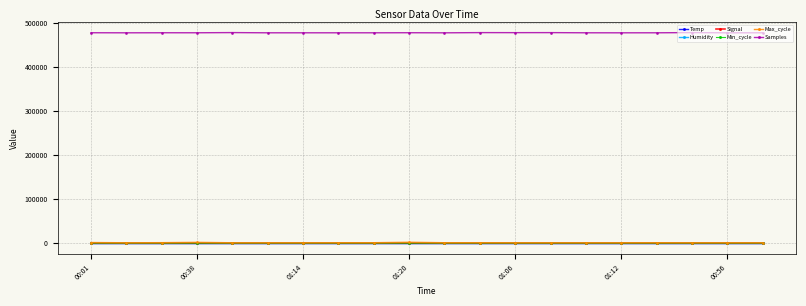

Is this an area chart (filled region under the line)?

No